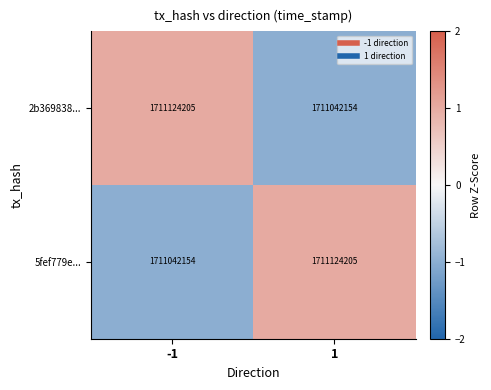

Read the 2b369838... value at 1, to the nearest 10.

1711042150